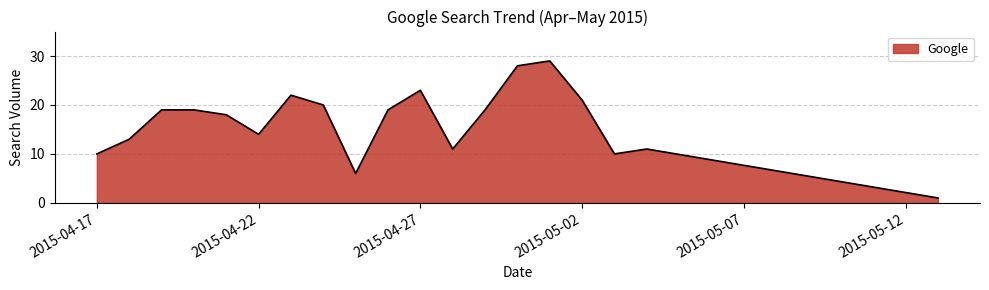

What is the greatest value displayed?

29